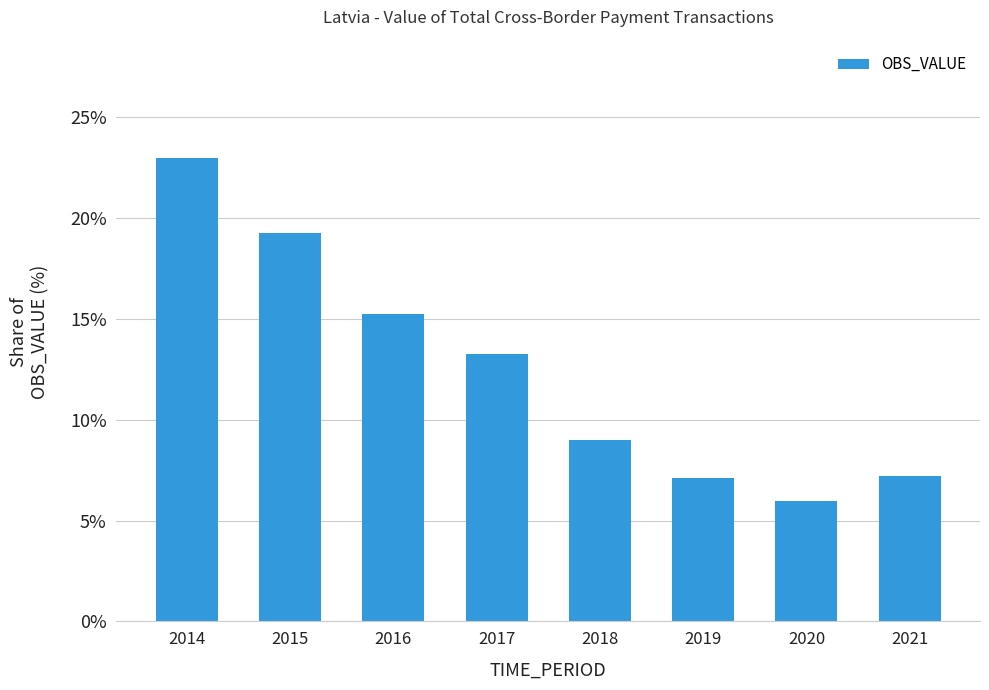

What is the approximate value at 2015?

19.2